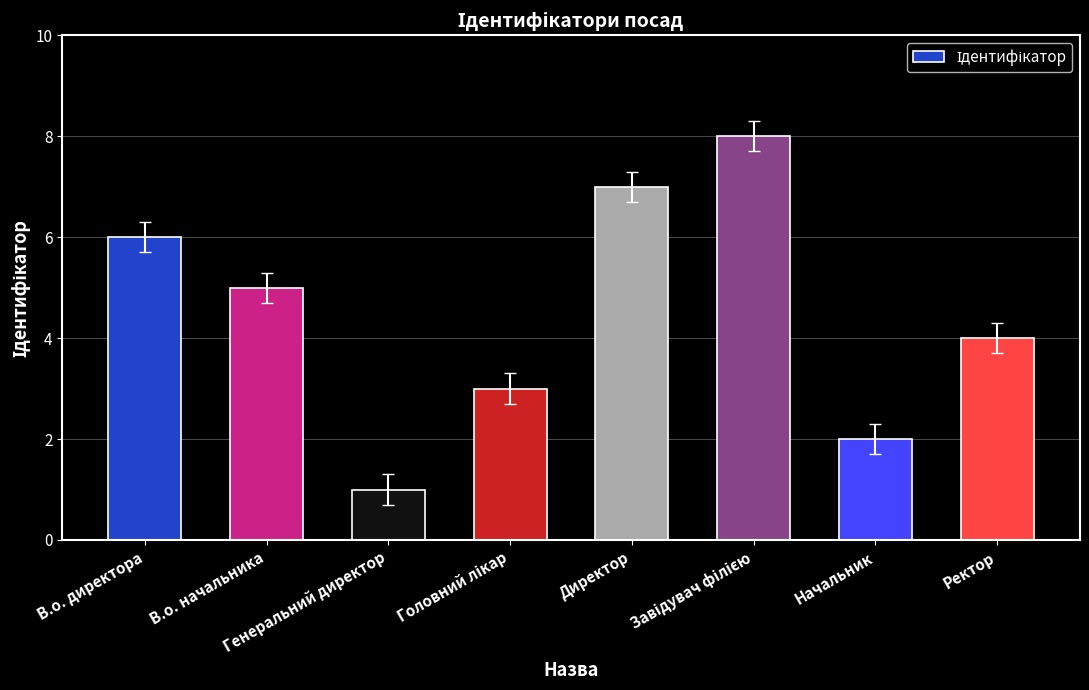

The value at Начальник is 3. True or false?

False